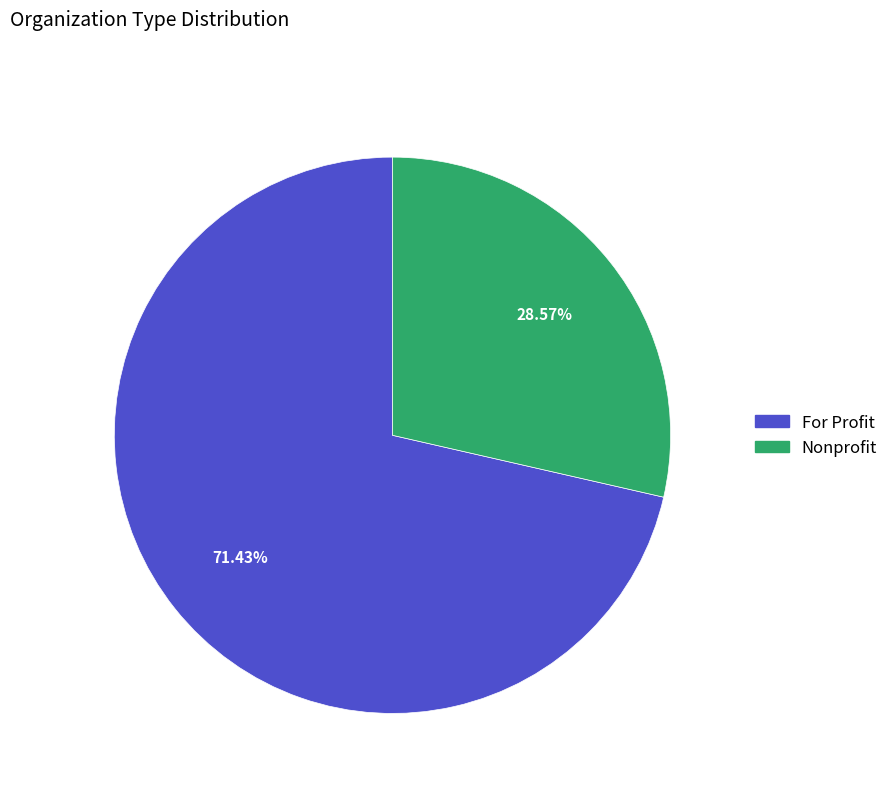

What is the smallest slice in the pie chart?

Nonprofit